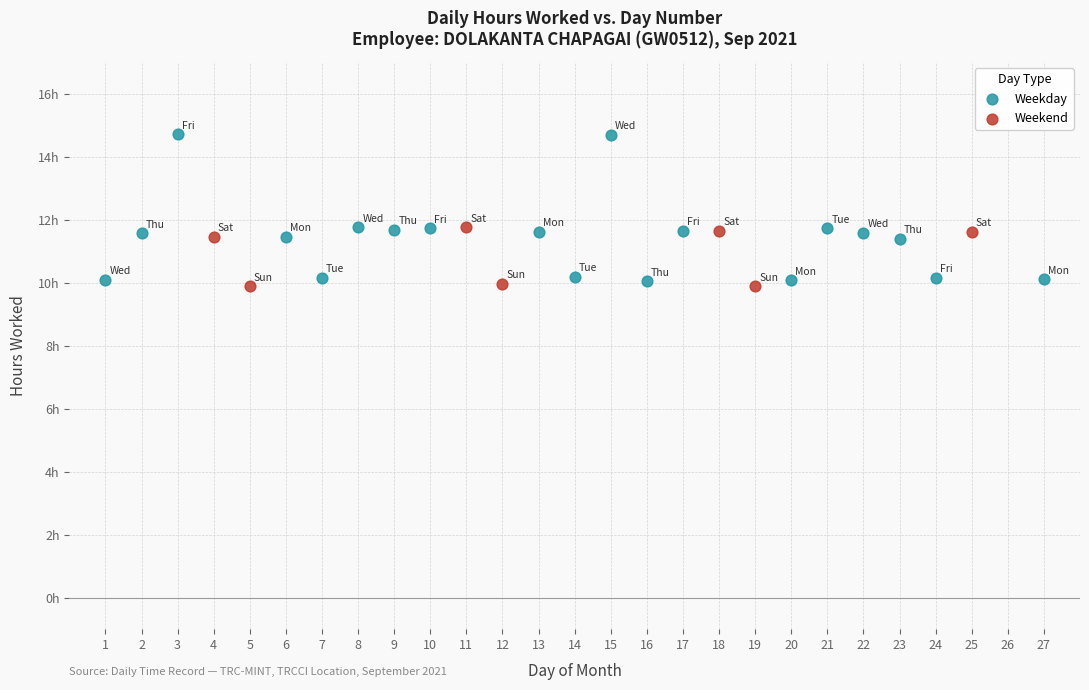

Which series contains the highest Y value?

Weekday